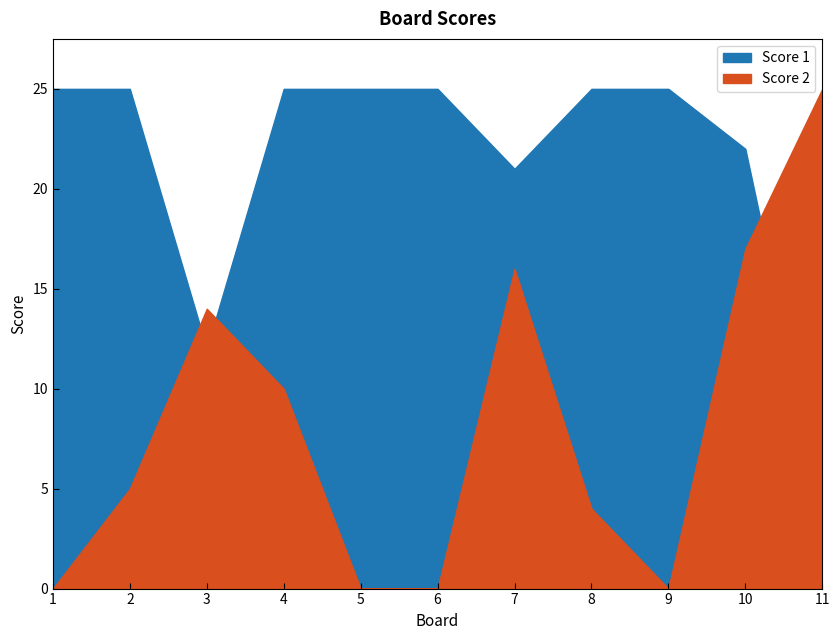

What is the sum of all Score 1 values?

234